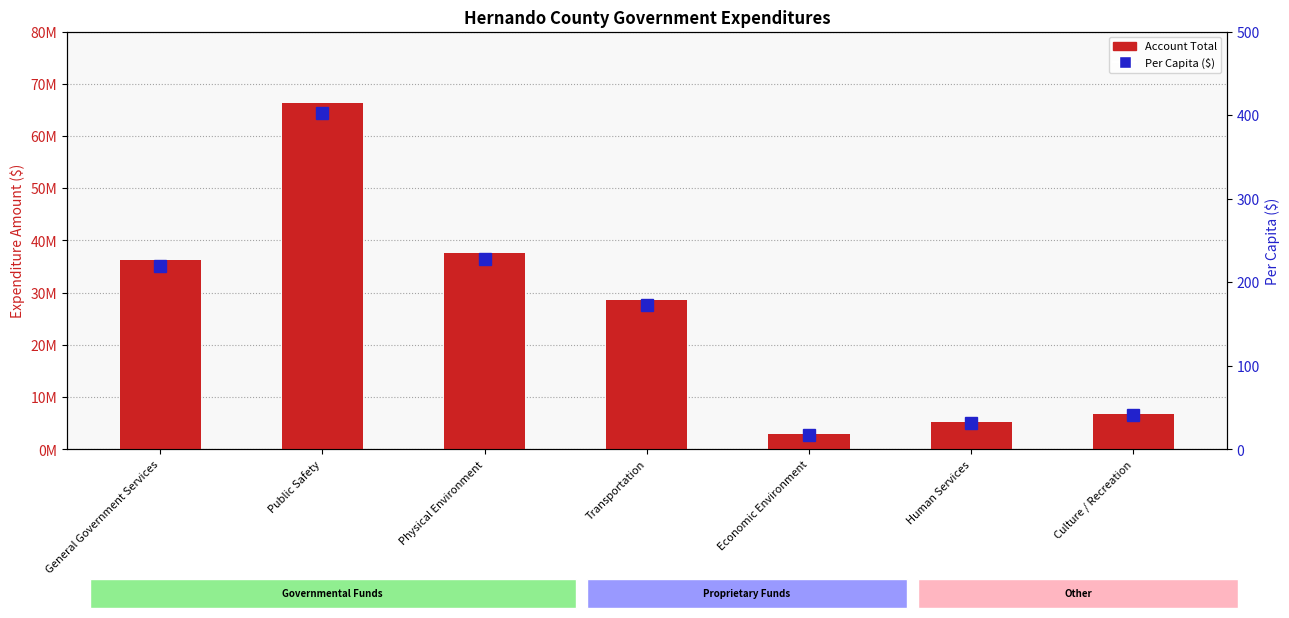

Reading left to right, what are all the values shown in this chart?

Account Total: 36216730.0	66392932.0	37598908.0	28559586.0	2838296.0	5247208.0	6820532.0
Per Capita: 219.4	402.3	227.8	173.0	17.2	31.8	41.3